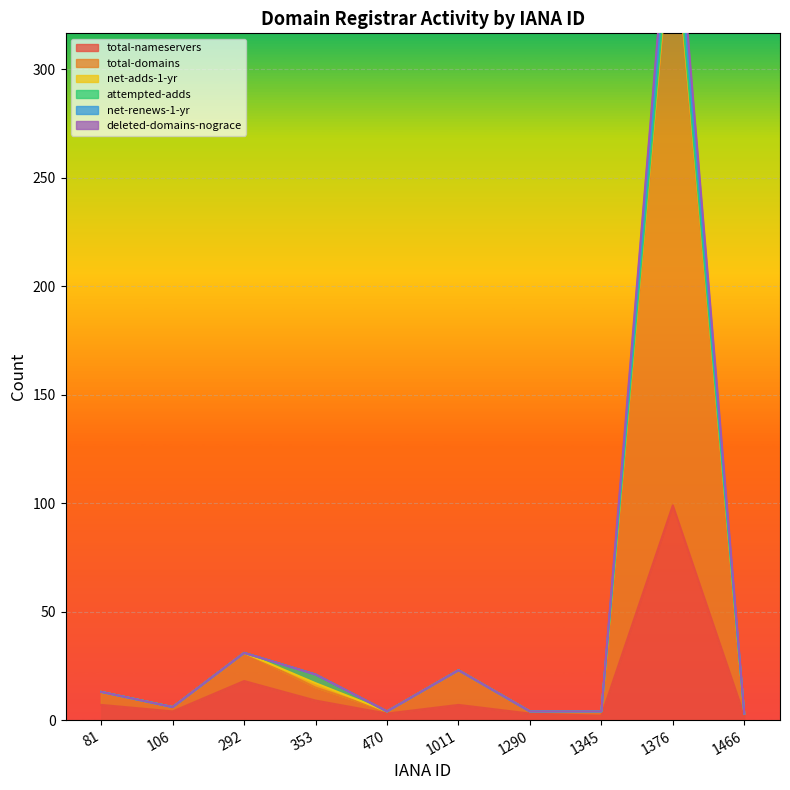

What is the difference between the highest and lowest values at 1376?

300